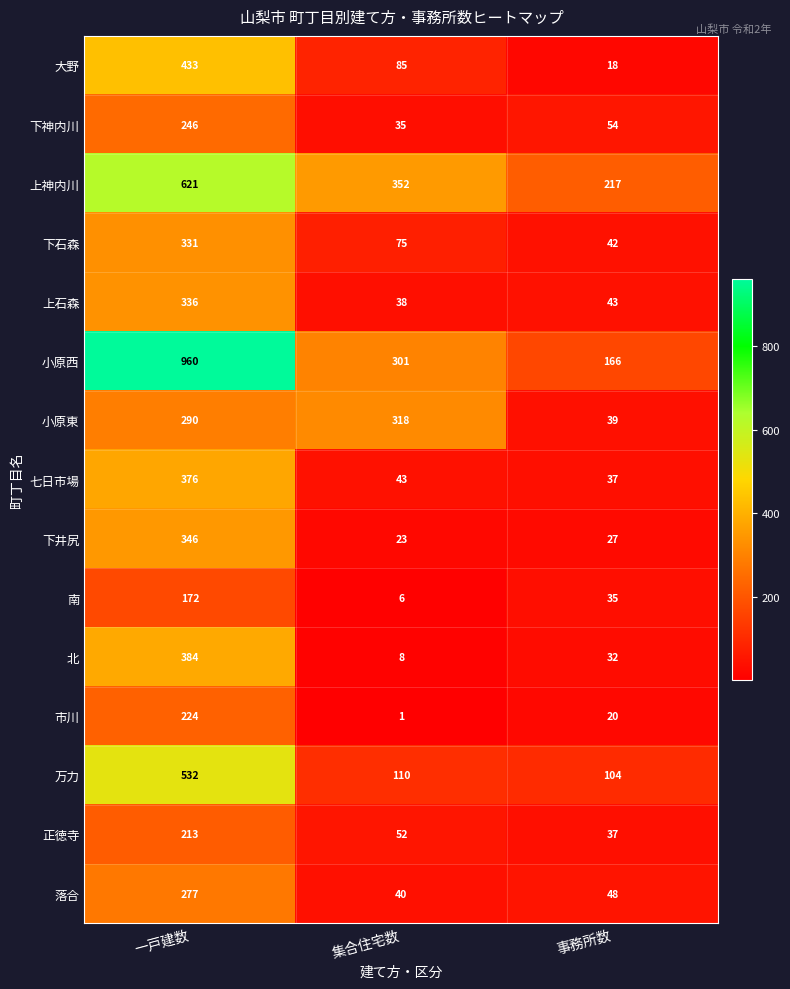

What is the difference between the maximum and minimum values in the 七日市場 series?

339